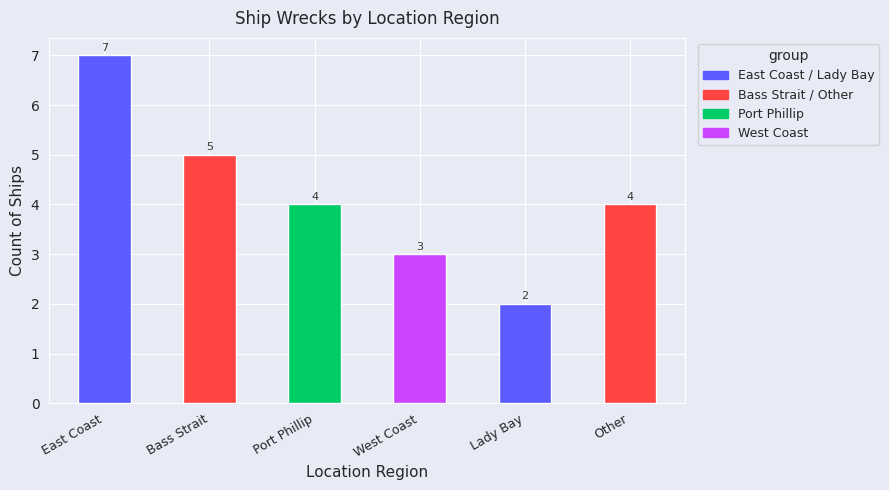

The value at Bass Strait is 7. True or false?

False